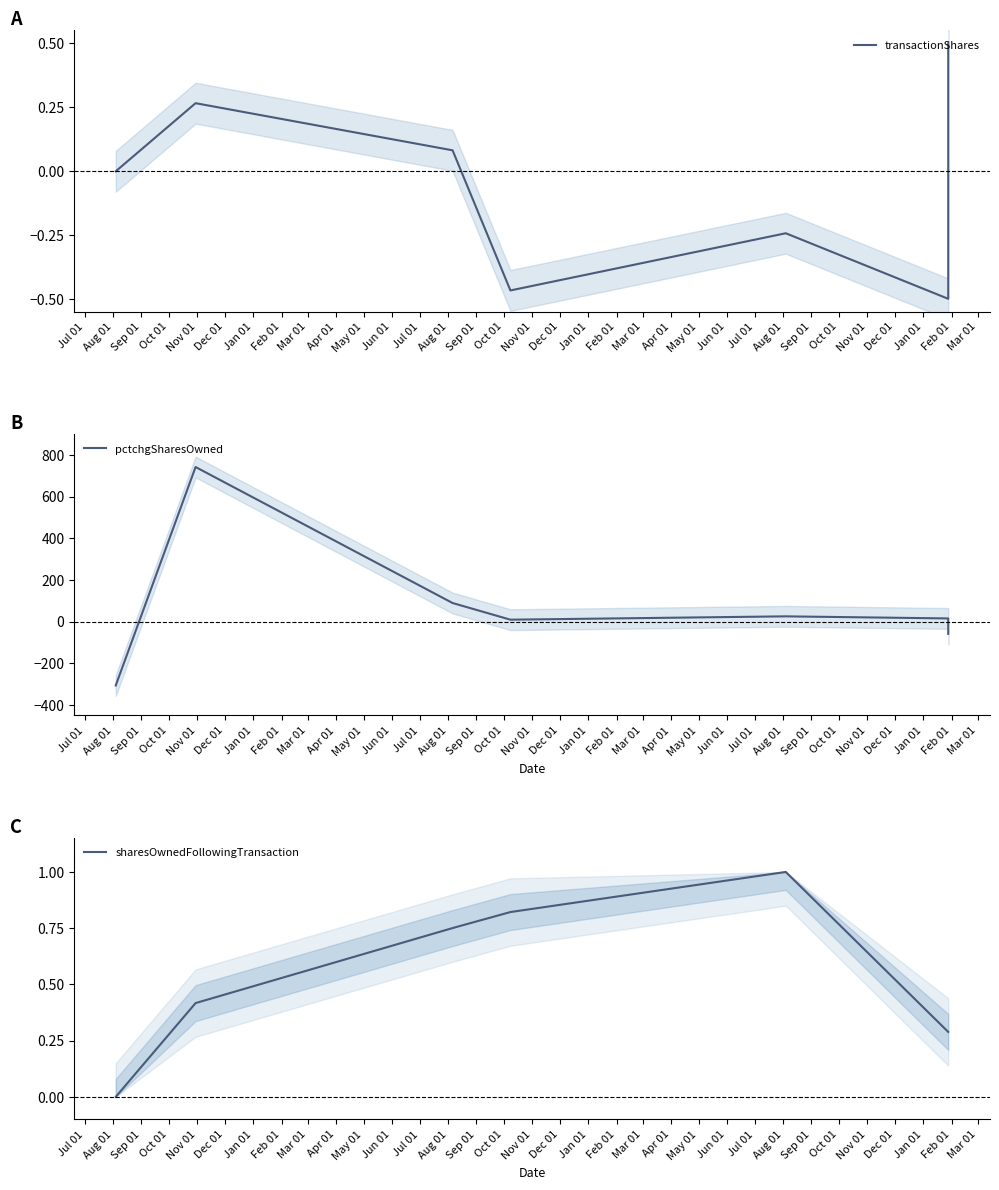

What is the total value across all series at Dec 01?

15.8